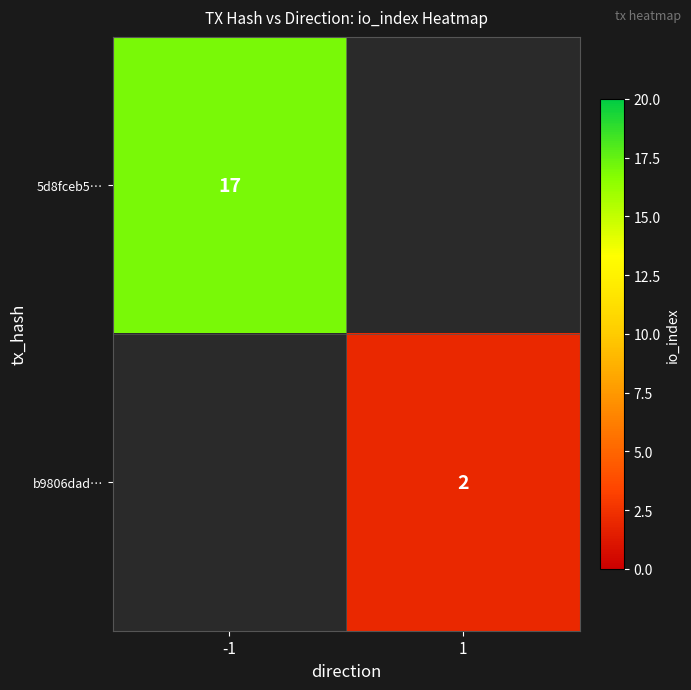

At which category does the chart reach its peak across all series?

-1